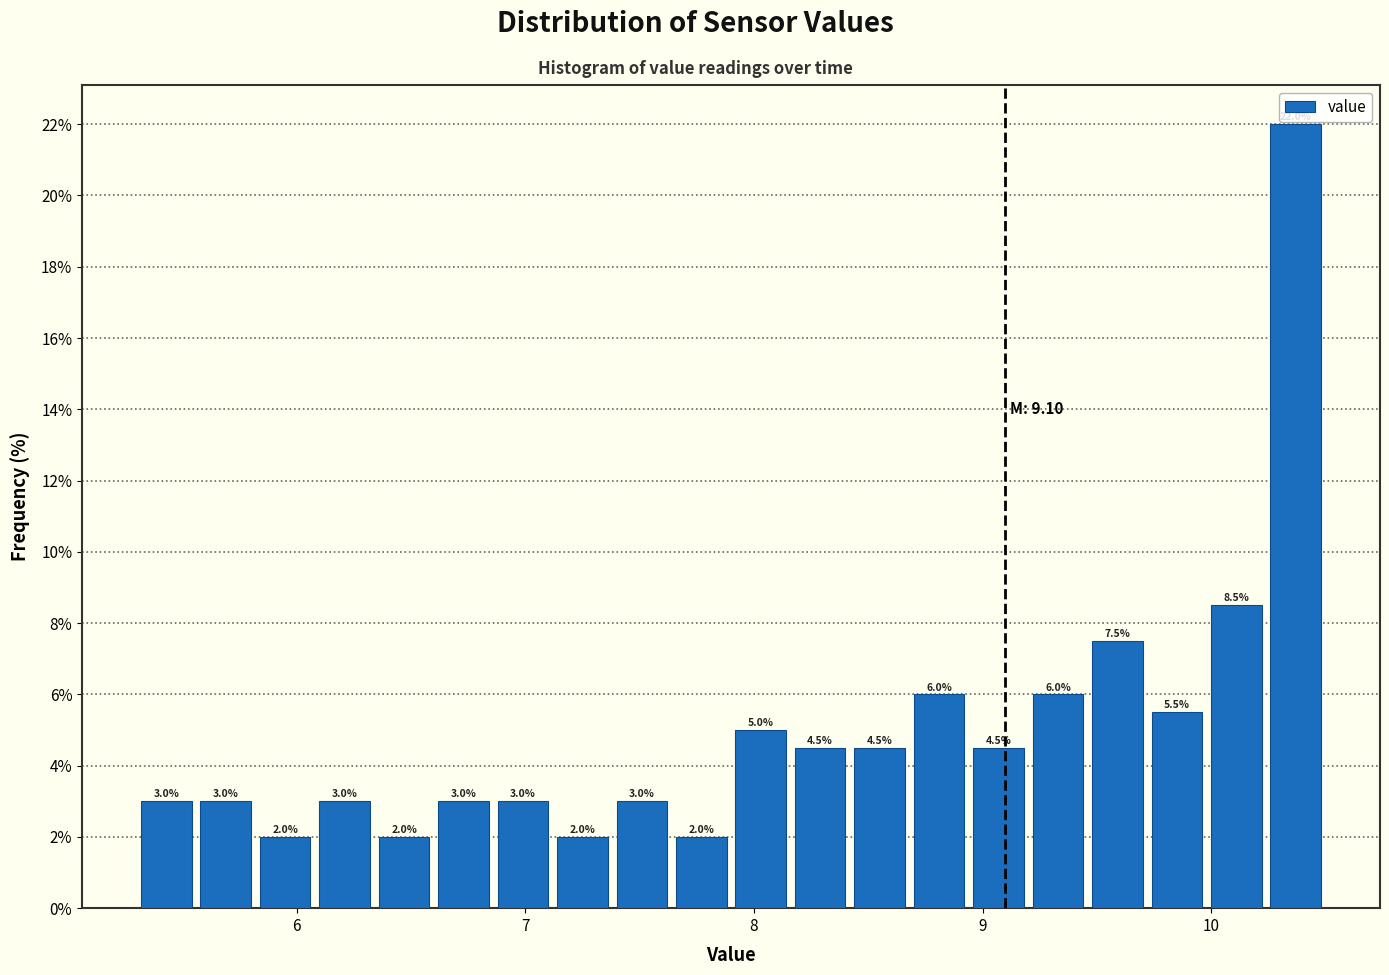

Read against the x-axis, roughly where is the centre of the tallest bar?

10.4